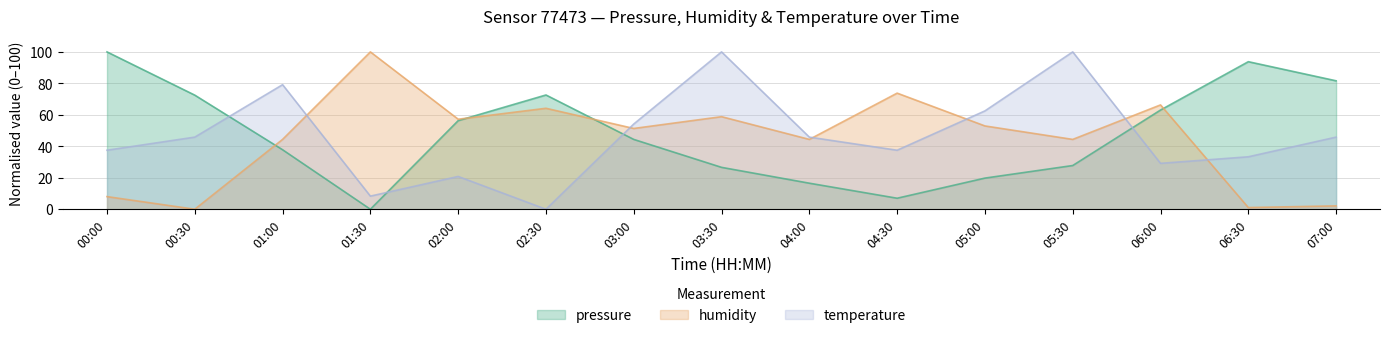

What is the sum of the humidity values at 07:00 and 04:00?

46.5